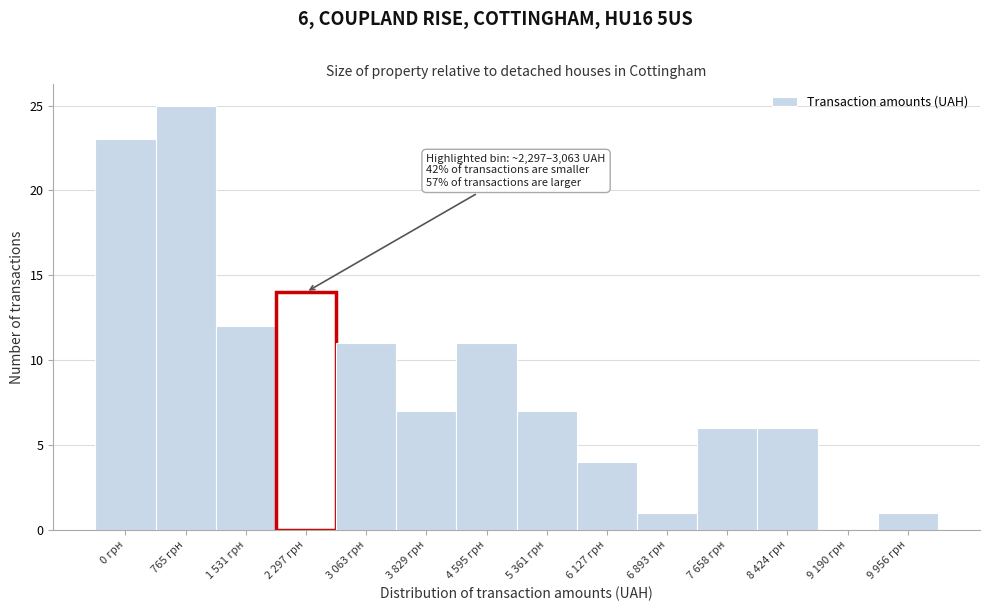

Reading right to left, list all the values displayed in this chart.

9 956 грн=1	9 190 грн=0	8 424 грн=6	7 658 грн=6	6 893 грн=1	6 127 грн=4	5 361 грн=7	4 595 грн=11	3 829 грн=7	3 063 грн=11	2 297 грн=14	1 531 грн=12	765 грн=25	0 грн=23